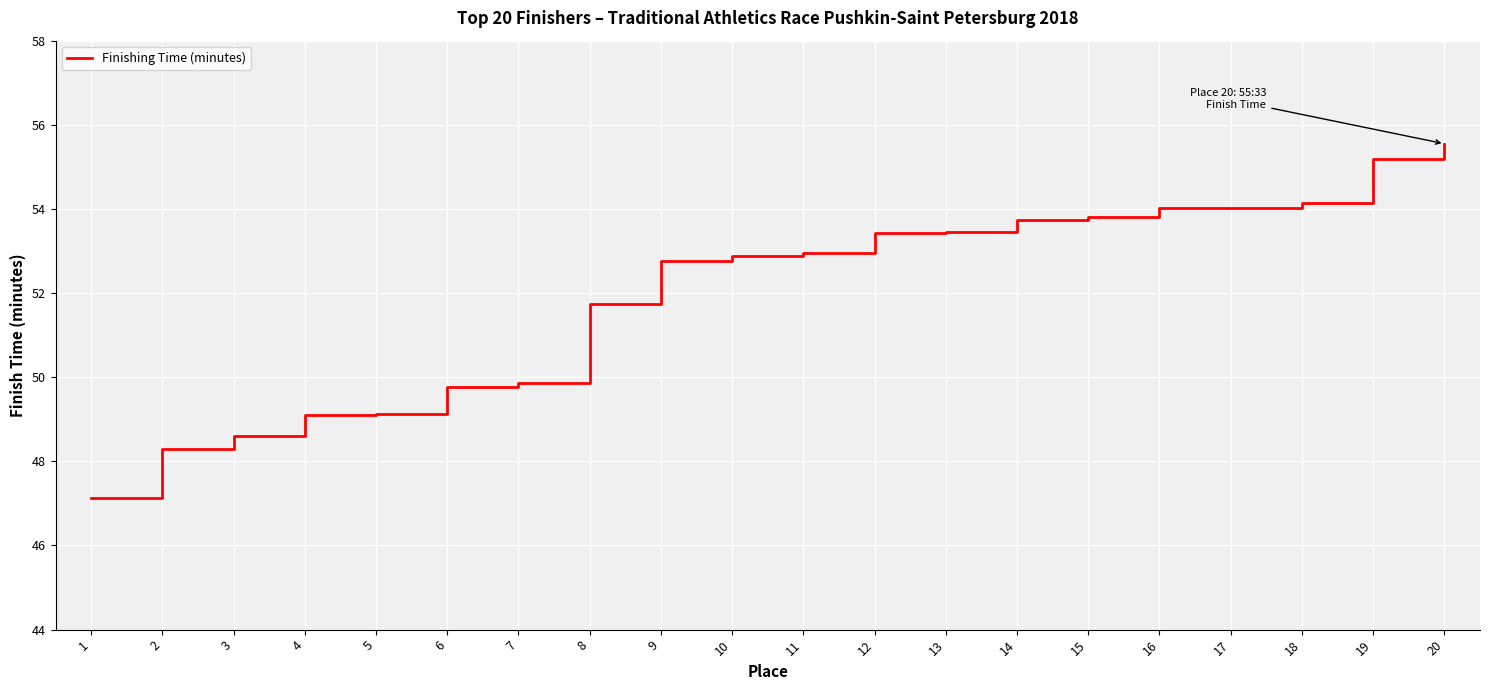

What is the difference between the values at 5 and 11?

3.8